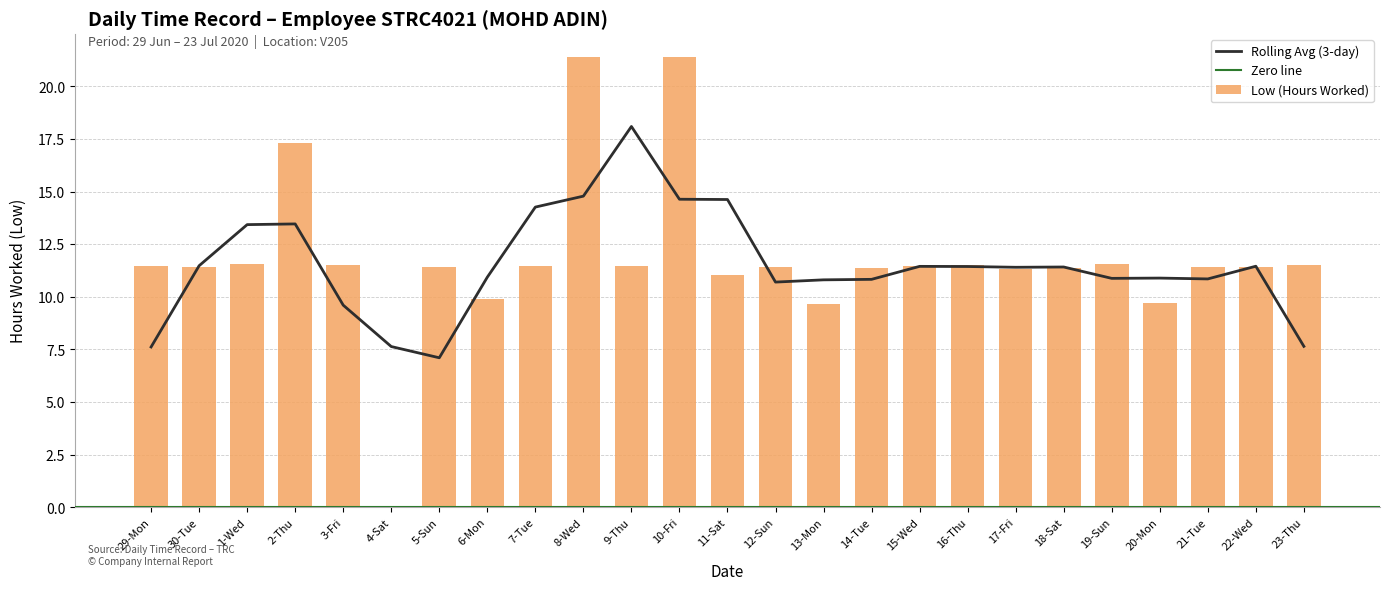

List the labels in order of value, smallest first.

4-Sat, 13-Mon, 20-Mon, 6-Mon, 11-Sat, 17-Fri, 14-Tue, 18-Sat, 30-Tue, 5-Sun, 12-Sun, 21-Tue, 22-Wed, 29-Mon, 9-Thu, 7-Tue, 15-Wed, 3-Fri, 16-Thu, 23-Thu, 19-Sun, 1-Wed, 2-Thu, 8-Wed, 10-Fri